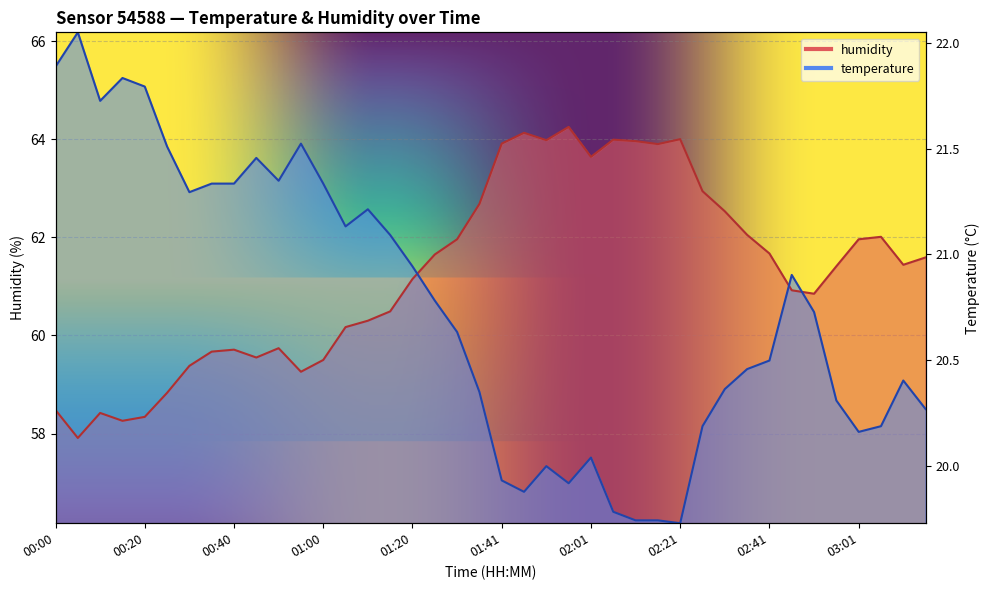

Is it true that temperature equals 57.0 at 01:41?

True